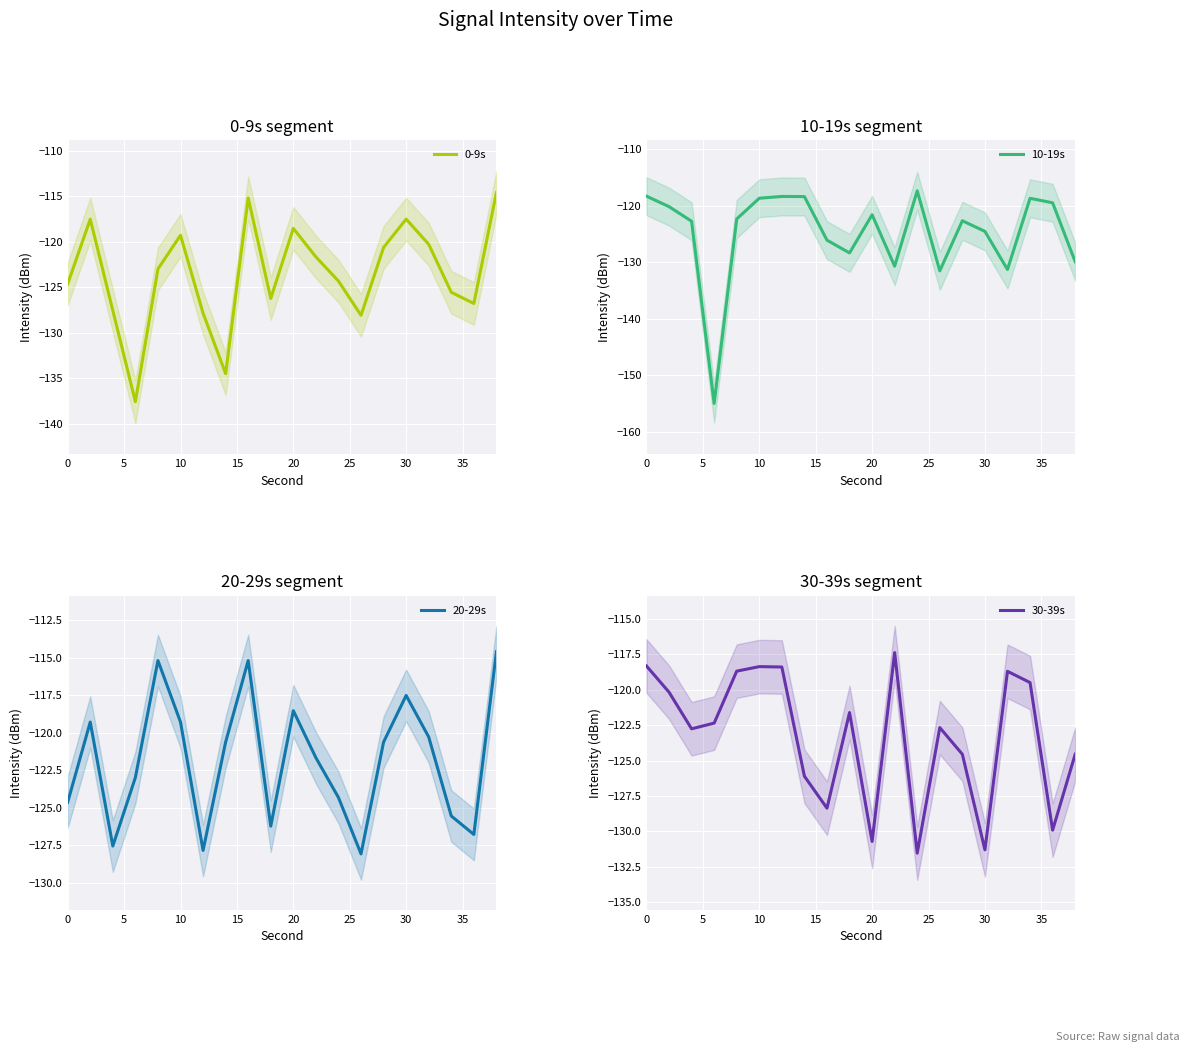

The value of 0-9s at 30 is -117.5. True or false?

True